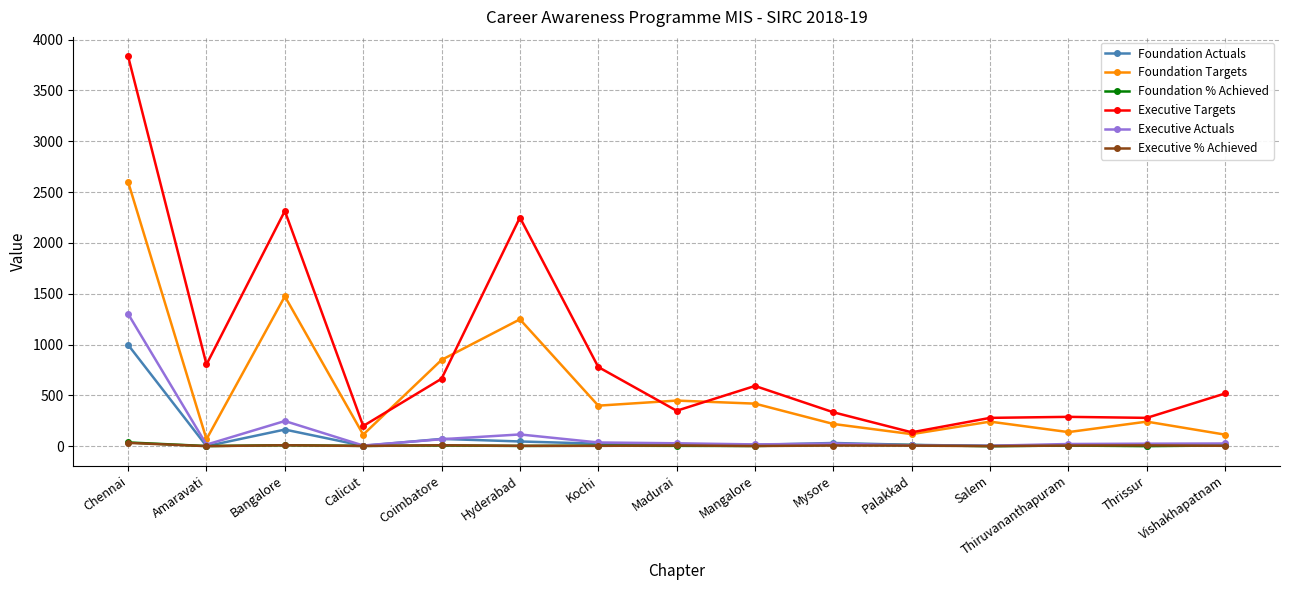

The Foundation Actuals series shows 11.0 at Thiruvananthapuram. True or false?

True